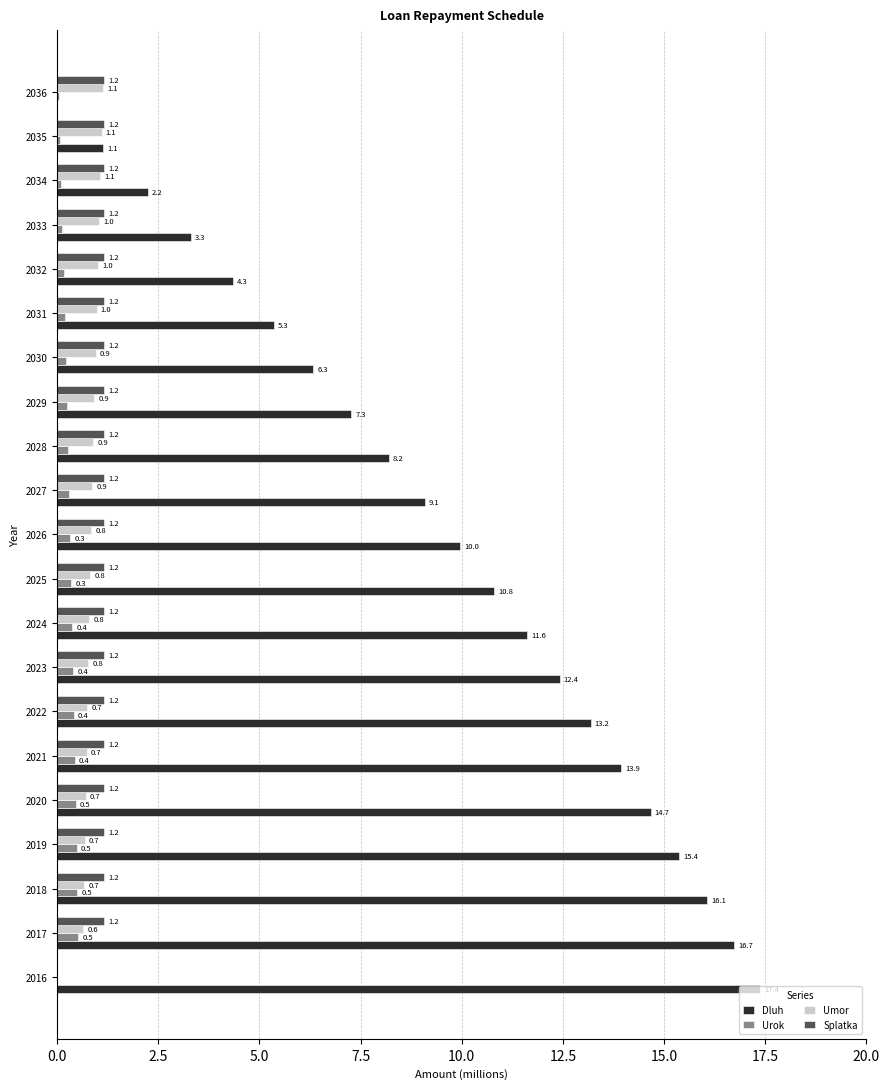

The value of Splatka at 2021 is 1.2. True or false?

True